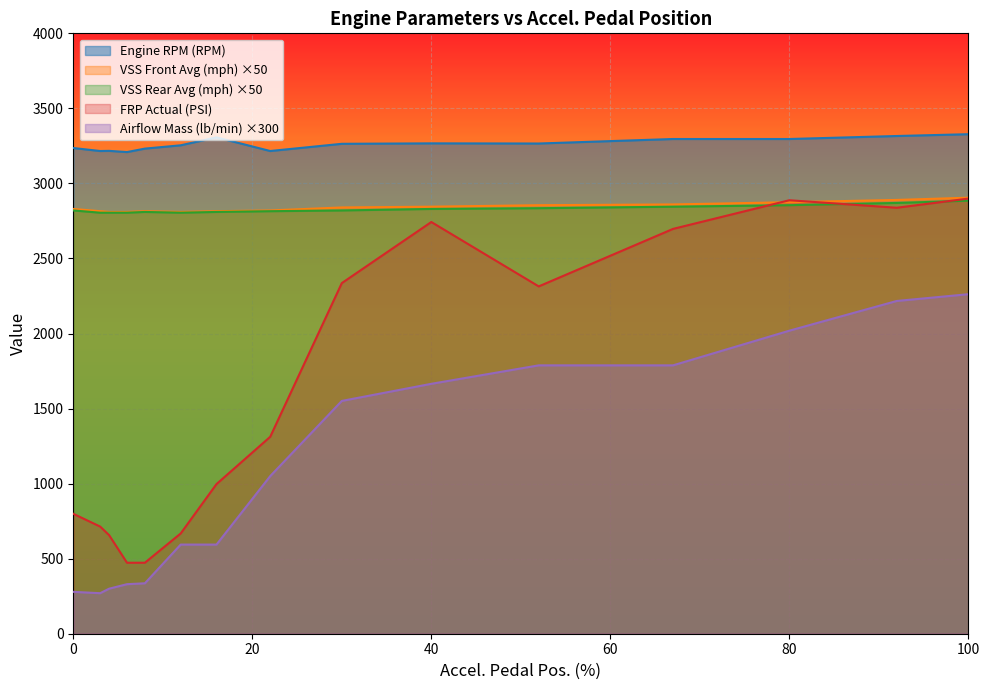

What is the spread (max minus min) of values at 3?

2946.0